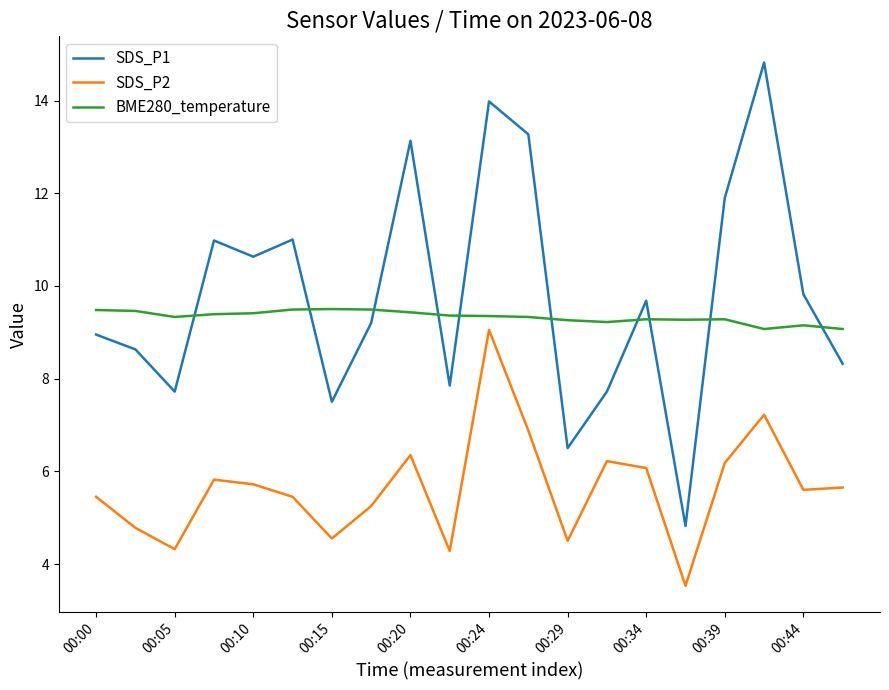

What is the smallest value displayed?

3.5